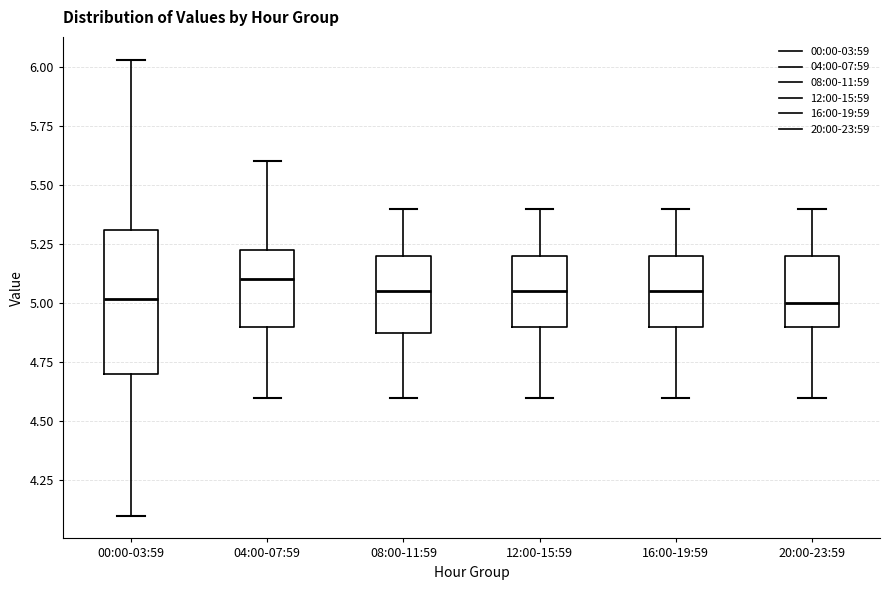

Reading left to right, transcribe this box plot: for each box, give where its median line is, the range the box spans, and where its two whiskers end, as read against the y-axis. The values are not printed on the chart, so give them approximately, as read against the axis.

00:00-03:59: median 5.00, box 4.70 to 5.30, whiskers 4.10 to 6.05
04:00-07:59: median 5.10, box 4.90 to 5.25, whiskers 4.60 to 5.60
08:00-11:59: median 5.05, box 4.90 to 5.20, whiskers 4.60 to 5.40
12:00-15:59: median 5.05, box 4.90 to 5.20, whiskers 4.60 to 5.40
16:00-19:59: median 5.05, box 4.90 to 5.20, whiskers 4.60 to 5.40
20:00-23:59: median 5.00, box 4.90 to 5.20, whiskers 4.60 to 5.40